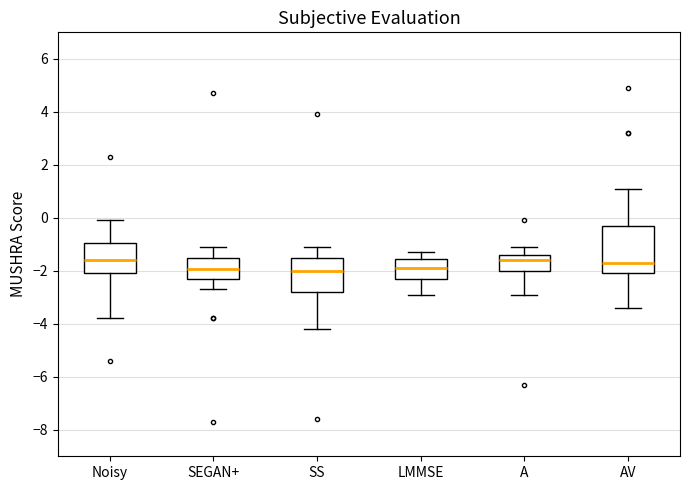

Comparing the boxes themselves (not the whiskers), which one is the tallest?

AV